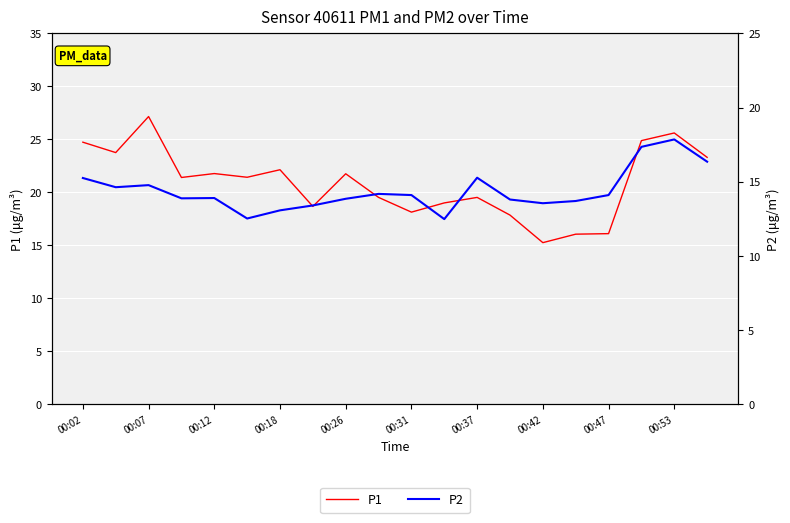

What is the spread (max minus min) of values at 13?

4.1